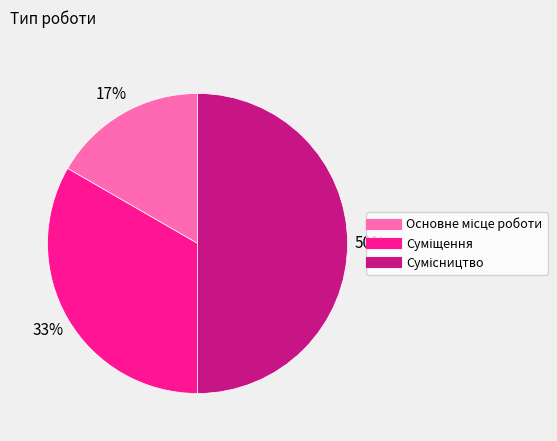

To the nearest percent, what is the average slice percentage?

33%